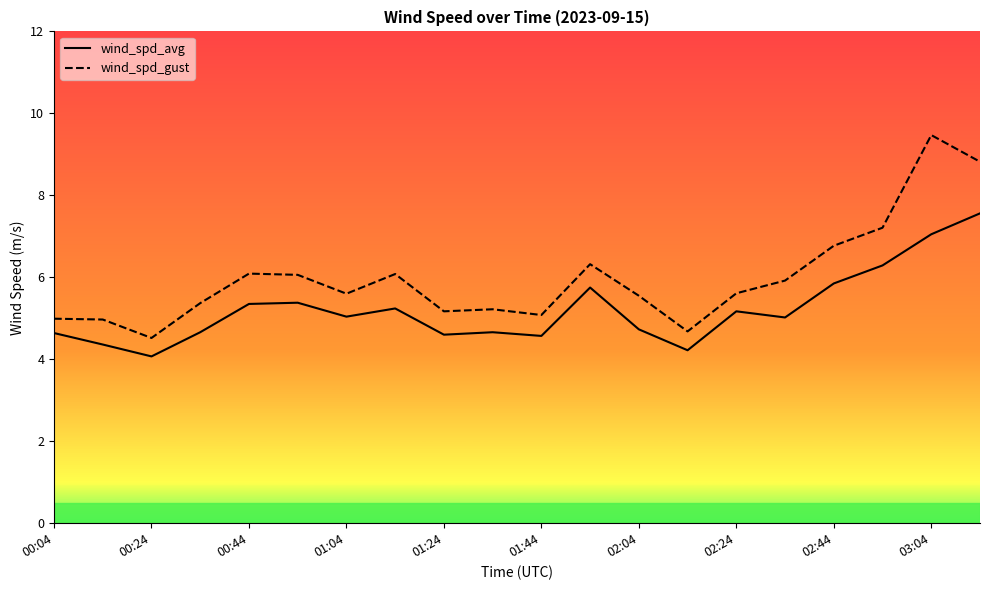

Which series has the largest total across all categories?

wind_spd_gust